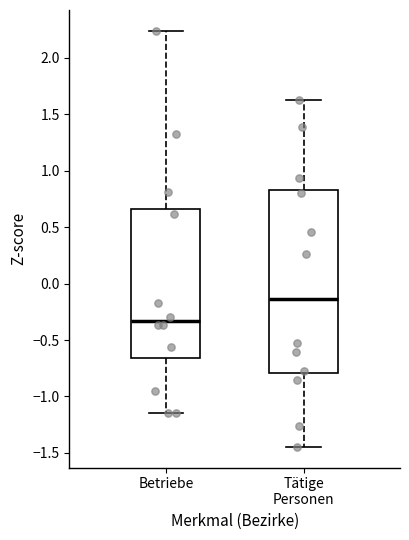

Reading left to right, transcribe this box plot: for each box, give where its median line is, the range the box spans, and where its two whiskers end, as read against the y-axis. The values are not printed on the chart, so give them approximately, as read against the axis.

Betriebe: median -0.35, box -0.65 to 0.65, whiskers -1.15 to 2.25
Tätige Personen: median -0.15, box -0.80 to 0.85, whiskers -1.45 to 1.65